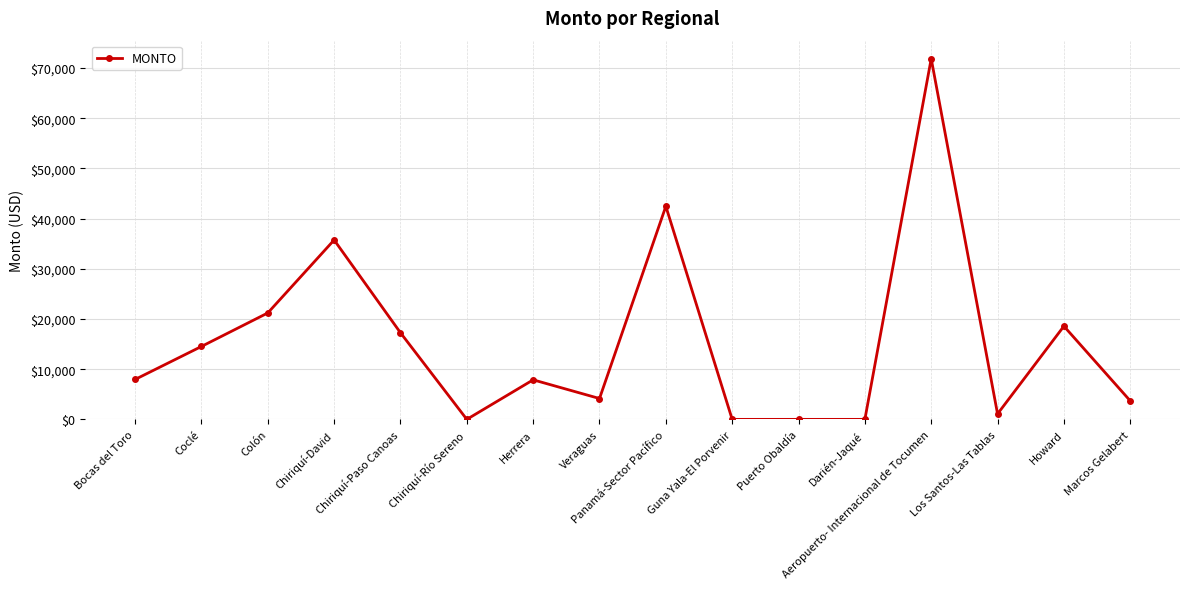

What is the sum of all values?

246414